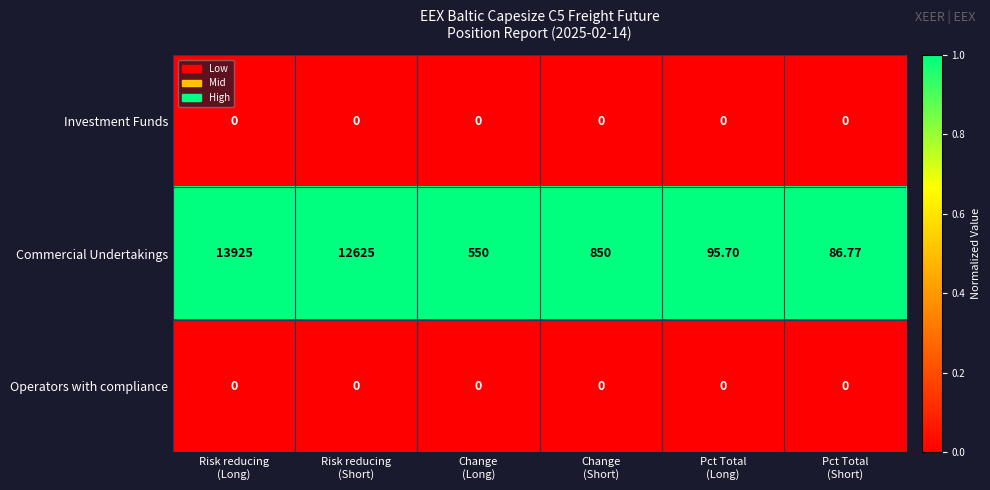

How many data points does each series have?

6